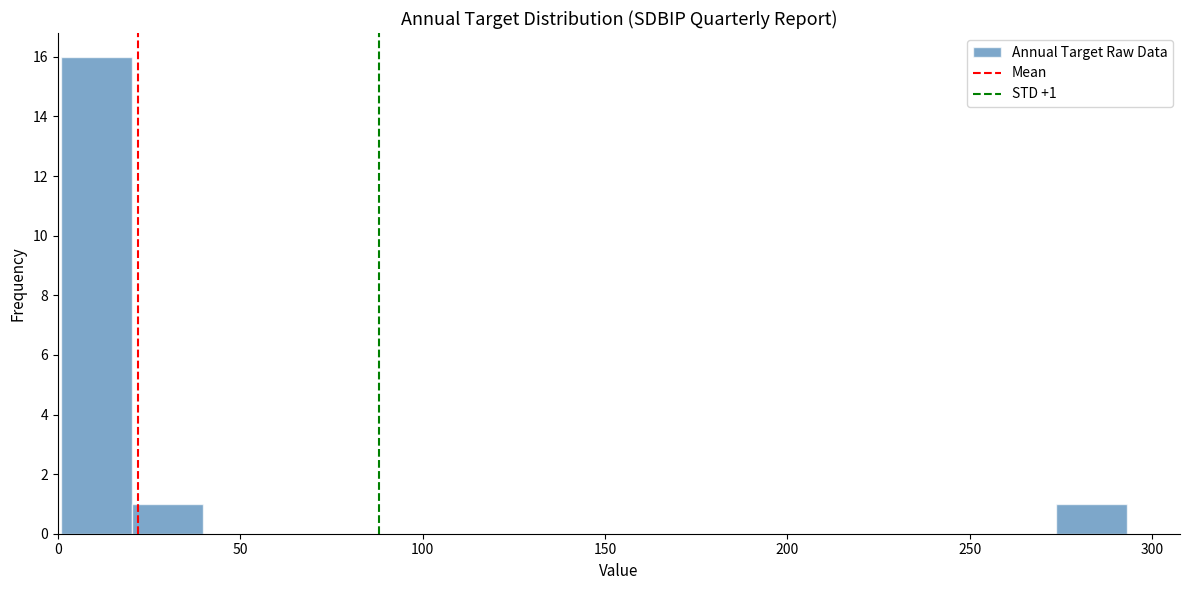

Around what value on the x-axis is the tallest bar? Give the approximate position of its centre, as read against the axis.

10